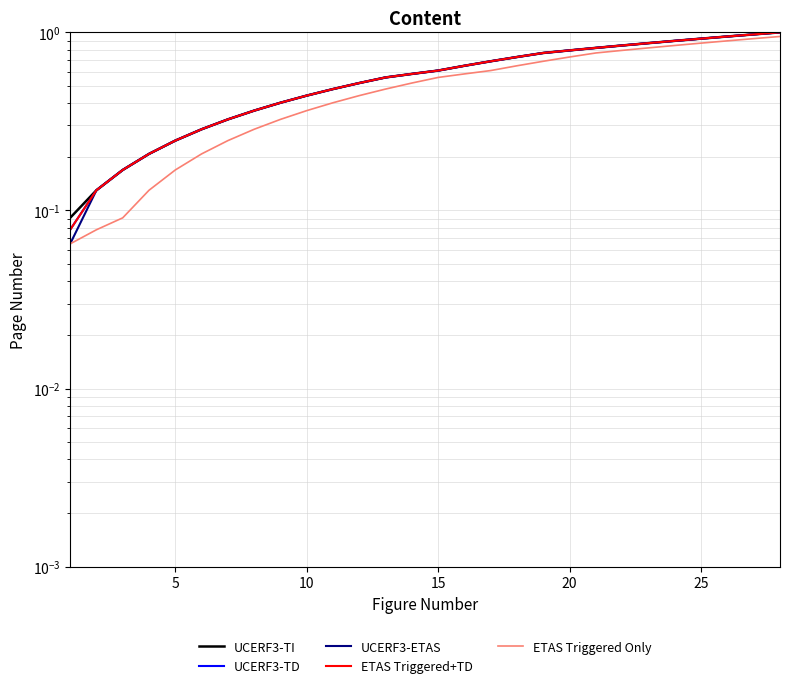

True or false: UCERF3-ETAS has more than 1 interior local peaks.

False